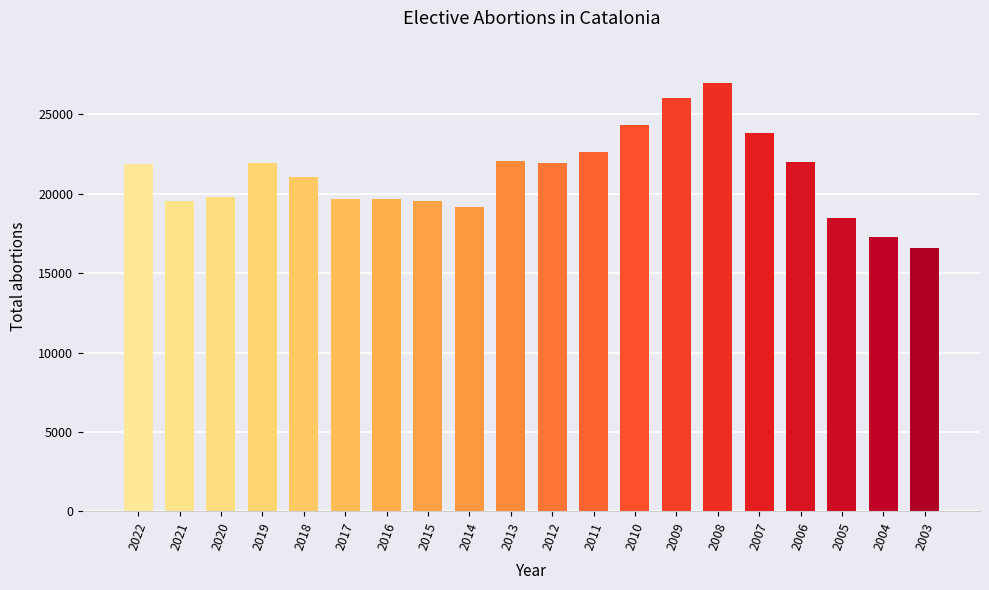

What is the difference between the maximum and minimum values?

10327